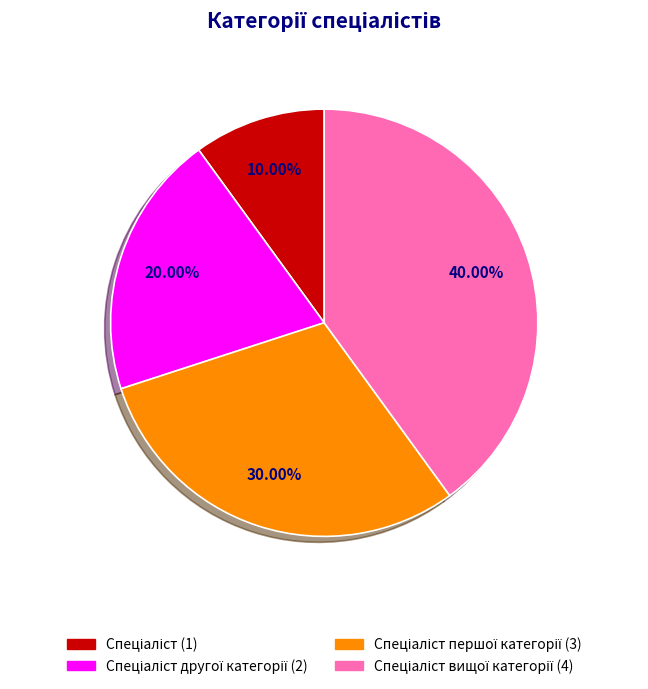

To the nearest percent, what is the difference between the largest and smallest slice percentages?

30%